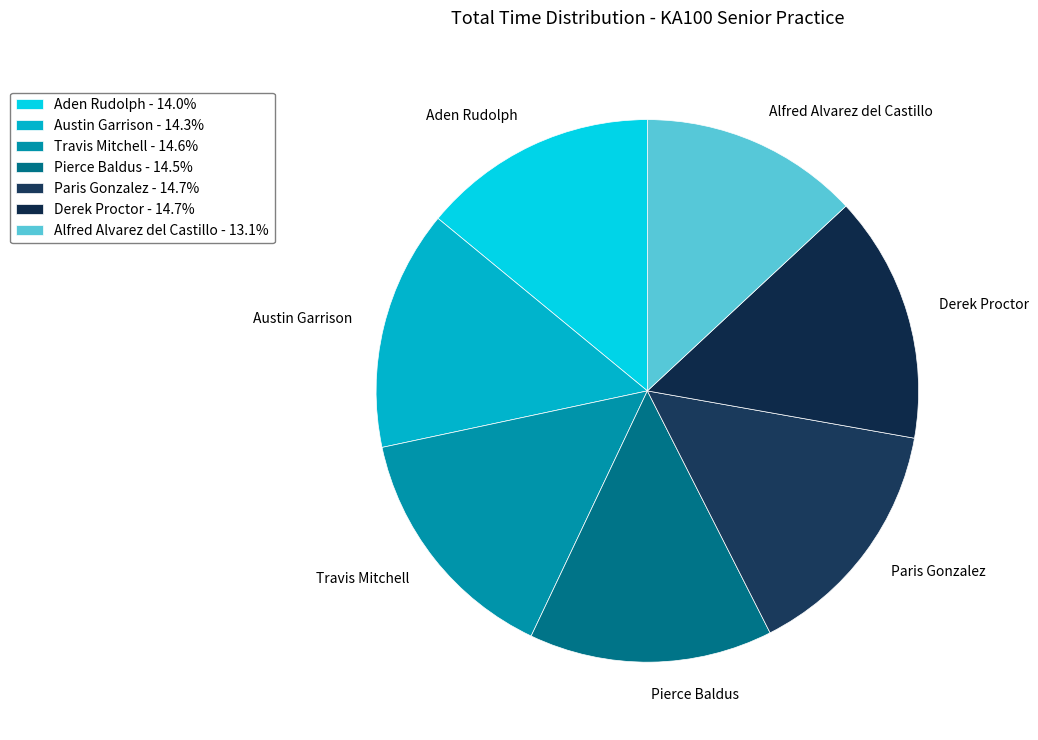

What is the ratio of the value at Paris Gonzalez to the value at Pierce Baldus?

1.0